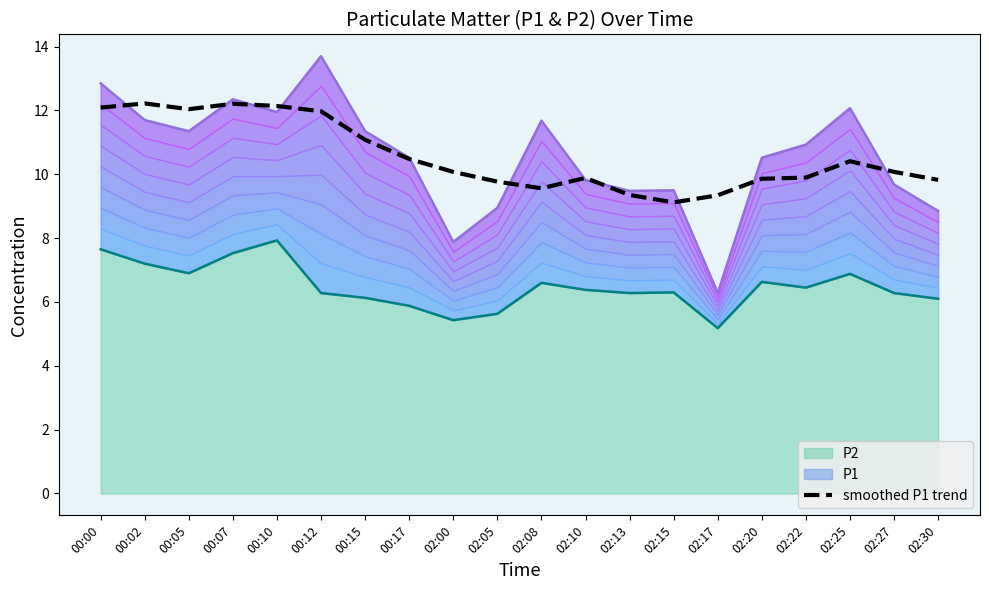

What is the value of the 19th point from the left?

10.1